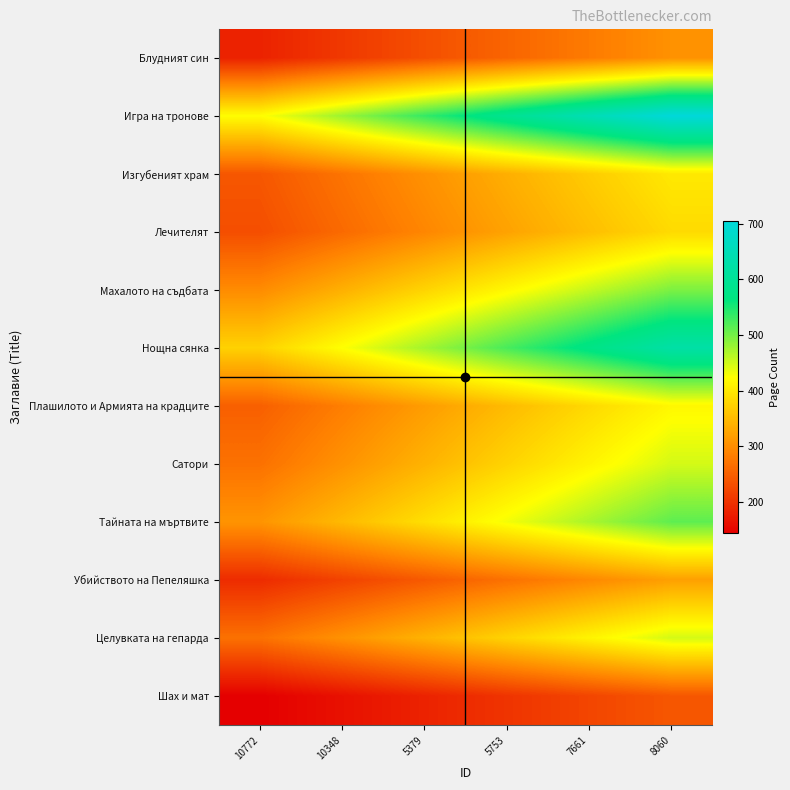

What is the total value across all series at 10348?

3601.3